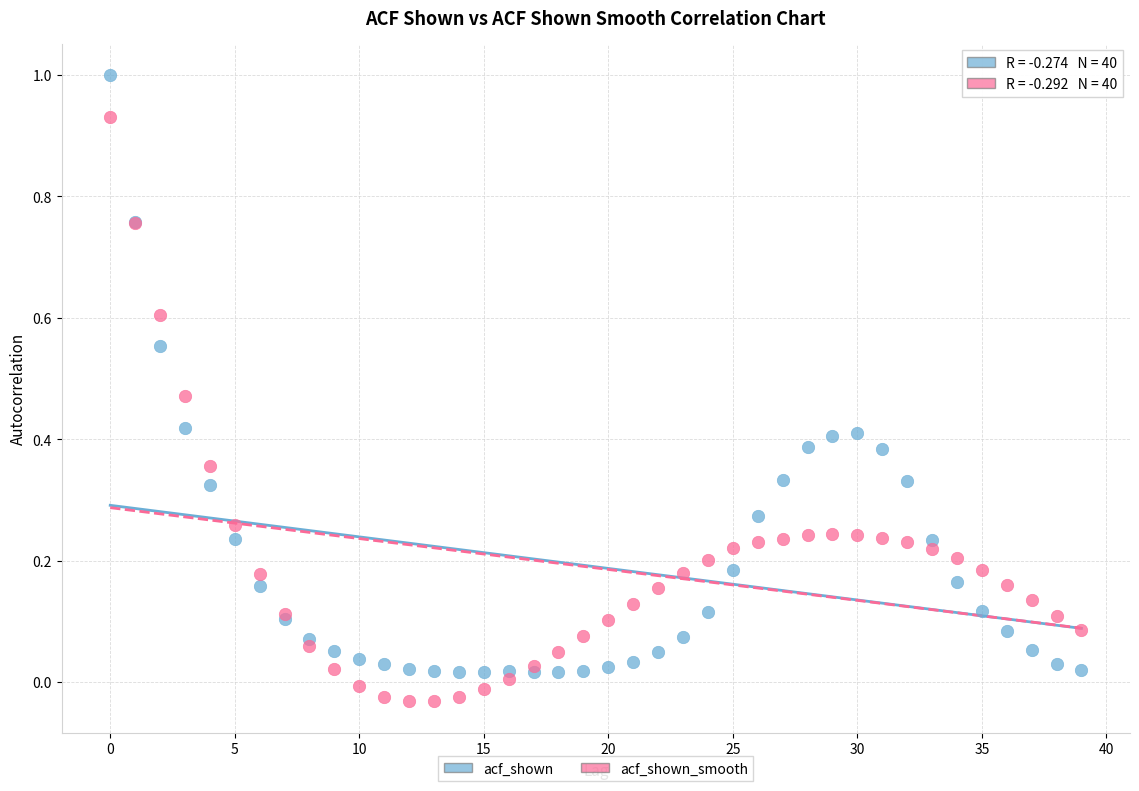

Which series contains the highest Y value?

acf_shown